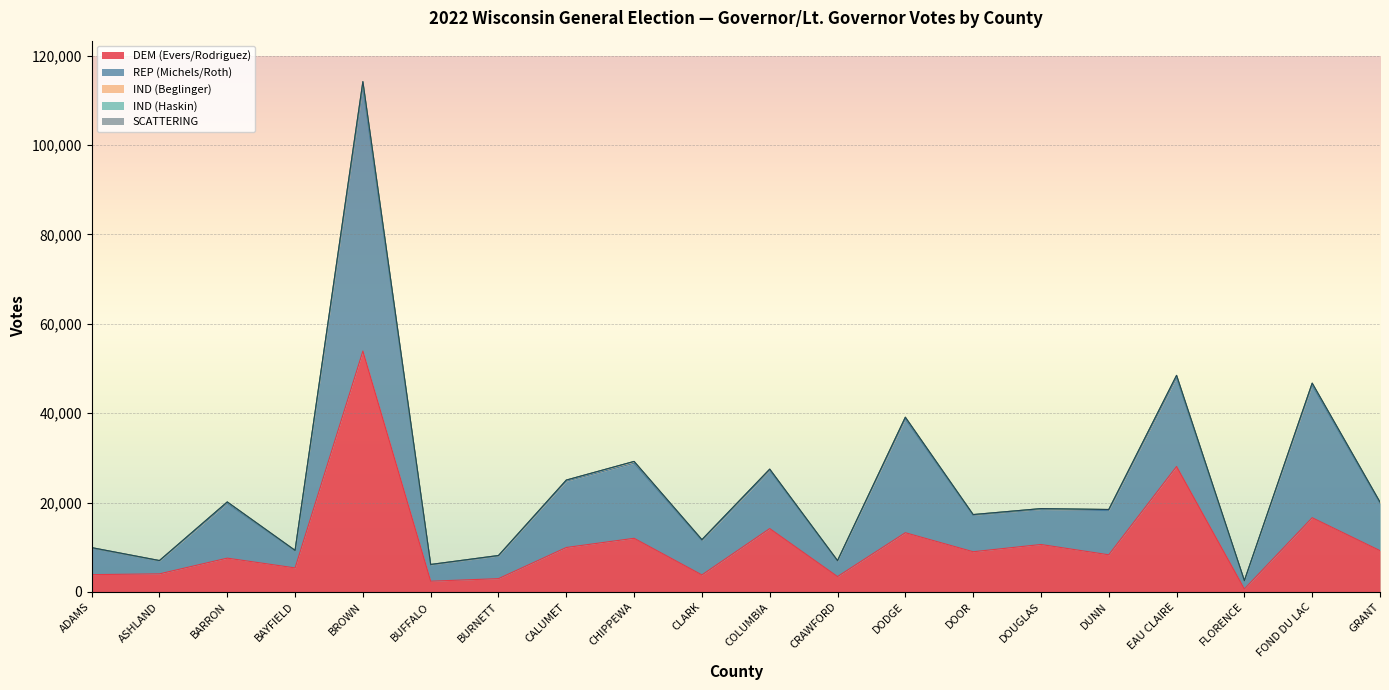

What is the difference between the DEM (Evers/Rodriguez) values at ASHLAND and FLORENCE?

3379